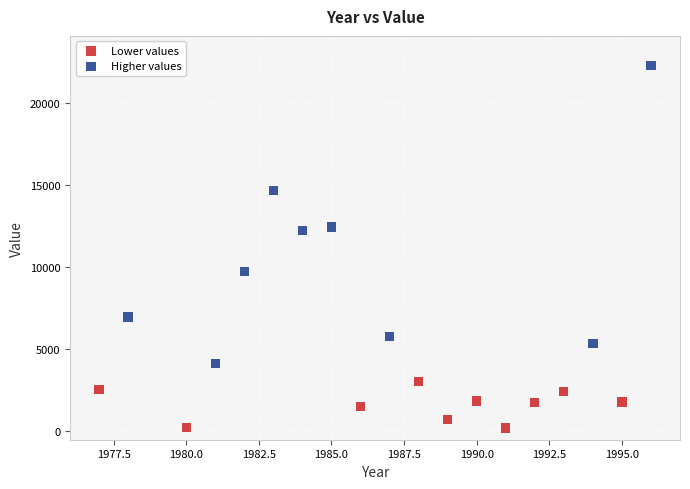

What are all the series names shown in the legend?

Lower values, Higher values